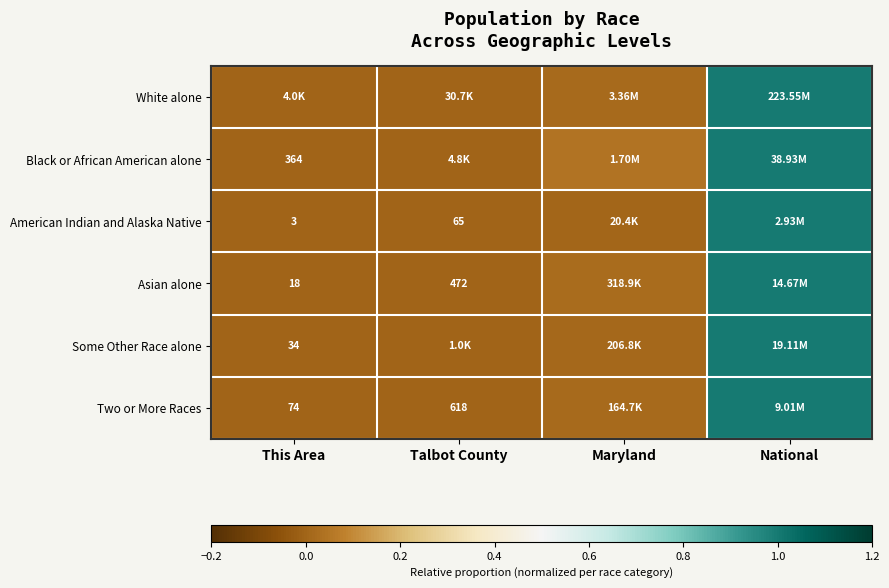

The American Indian and Alaska Native series shows 0.0 at Talbot County. True or false?

True